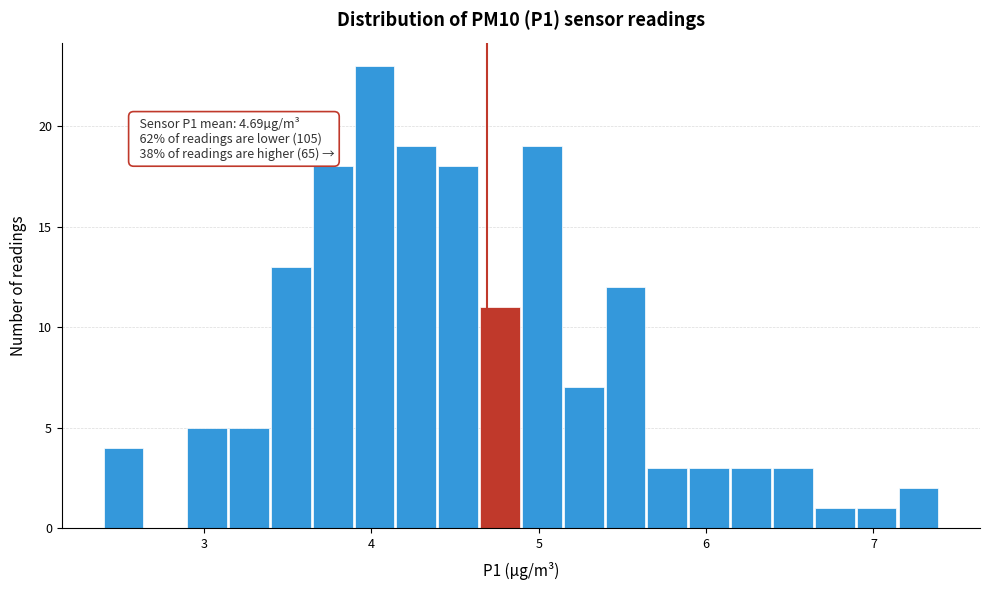

Read against the x-axis, roughly where is the centre of the tallest bar?

4.0